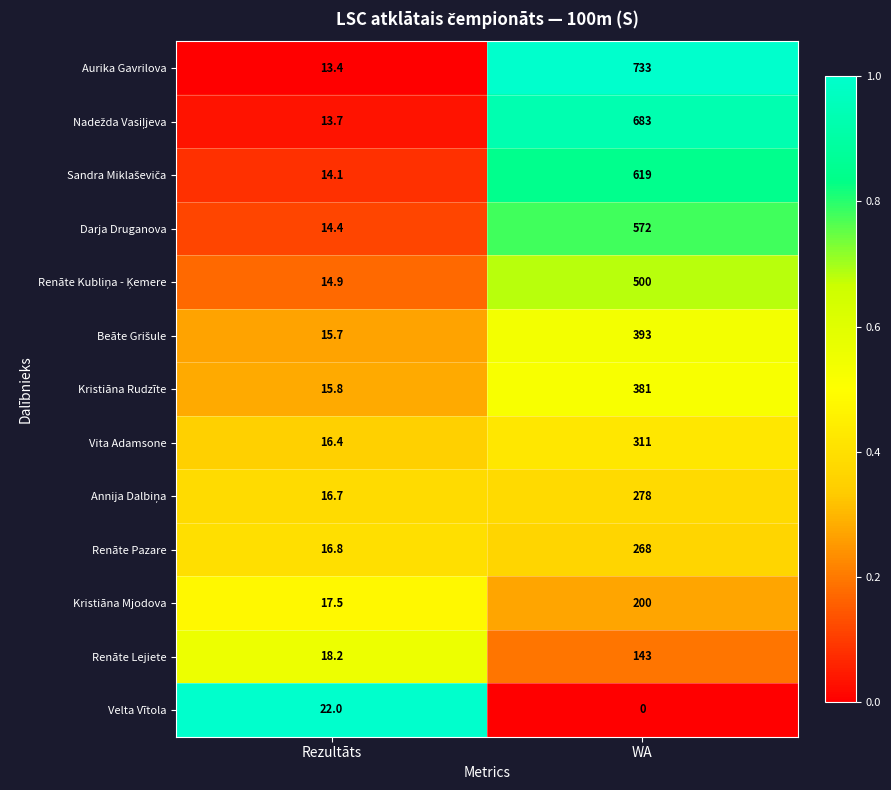

What is the sum of the Vita Adamsone values at WA and Rezultāts?

327.4